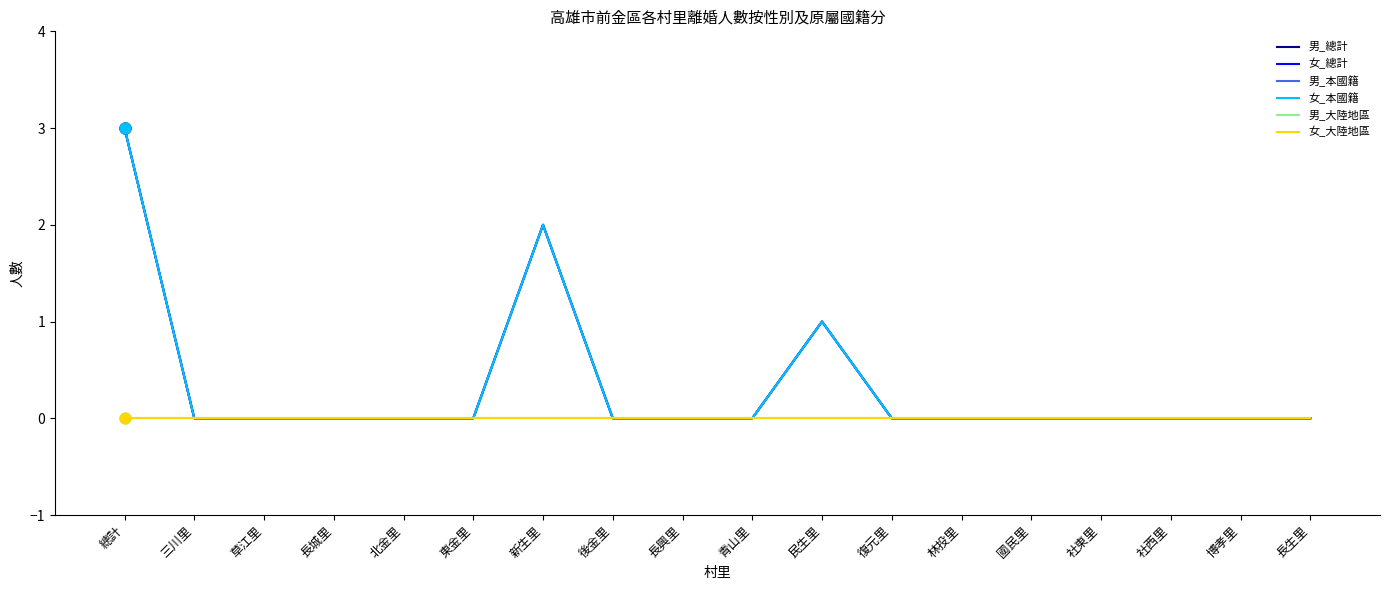

At how many categories does at least one series exceed 2?

1